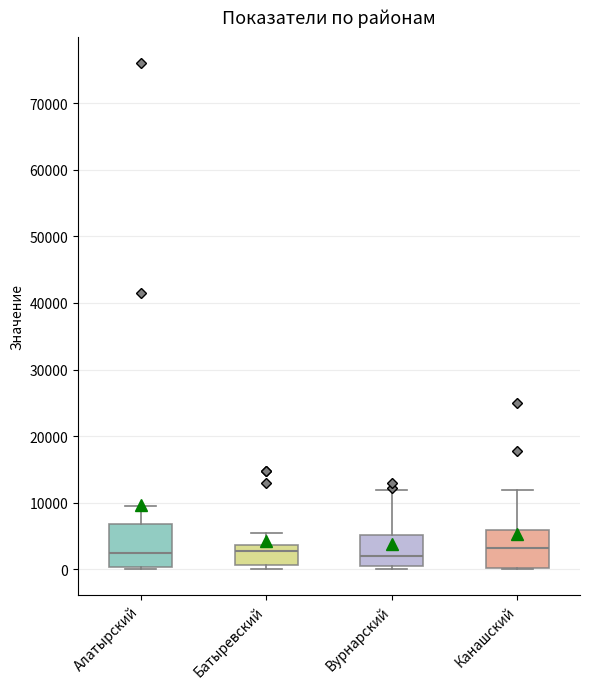

Reading left to right, transcribe this box plot: for each box, give where its median line is, the range the box spans, and where its two whiskers end, as read against the y-axis. The values are not printed on the chart, so give them approximately, as read against the axis.

Алатырский: median 2000, box 0 to 7000, whiskers 0 to 9000
Батыревский: median 3000, box 1000 to 4000, whiskers 0 to 6000
Вурнарский: median 2000, box 1000 to 5000, whiskers 0 to 12000
Канашский: median 3000, box 0 to 6000, whiskers 0 to 12000